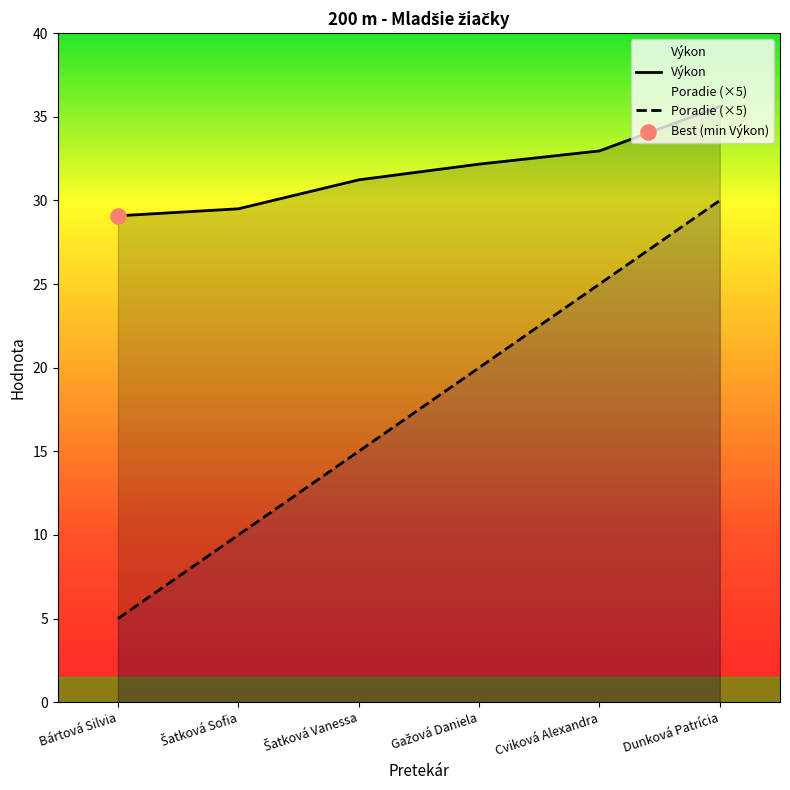

At which category is the sum across all series the highest?

Dunková Patrícia